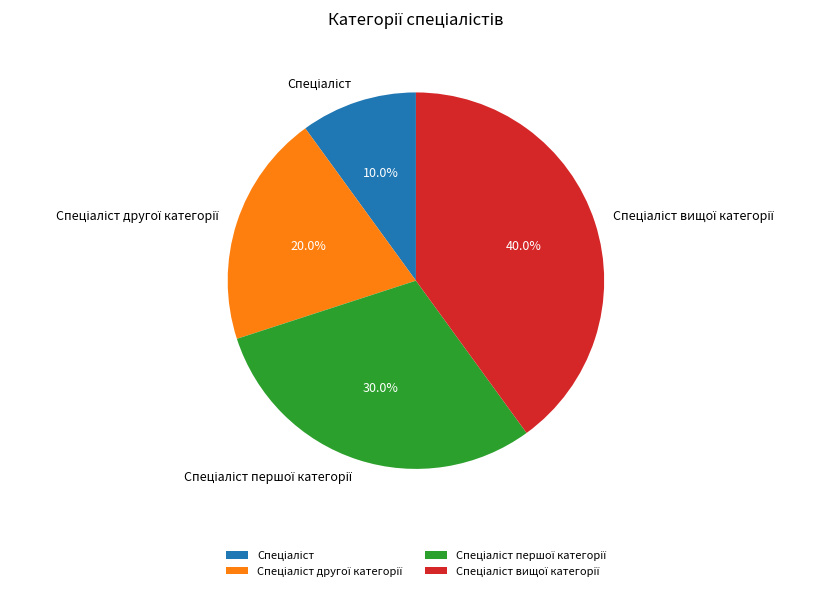

To the nearest percent, what is the difference between the largest and smallest slice percentages?

30%